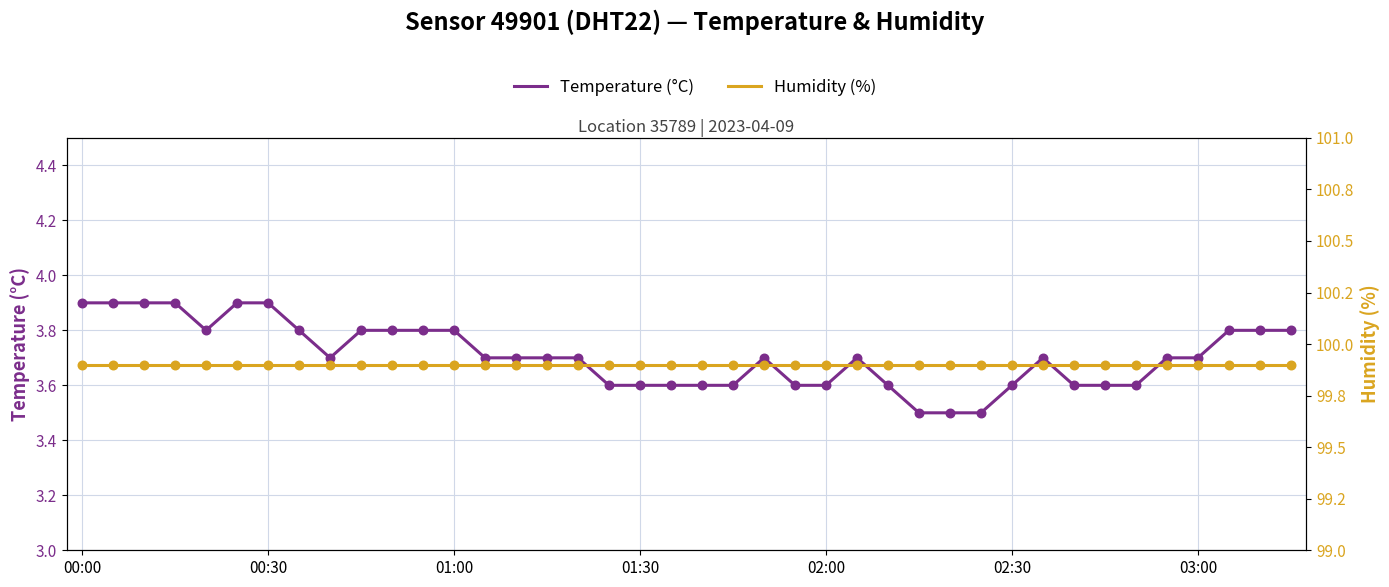

Which series contains the highest Y value?

humidity